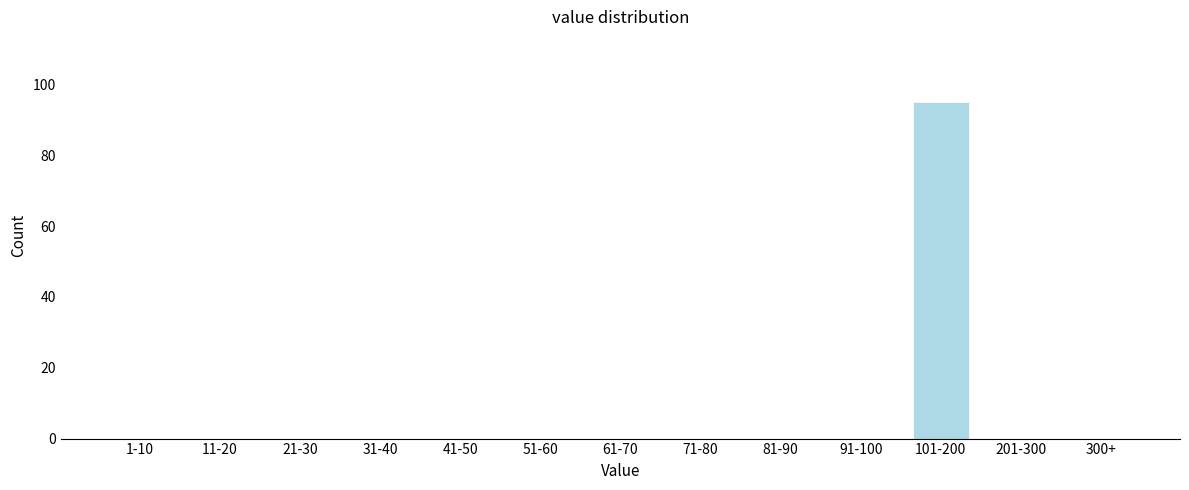

Reading left to right, transcribe all the data shown in this chart.

1-10=0	11-20=0	21-30=0	31-40=0	41-50=0	51-60=0	61-70=0	71-80=0	81-90=0	91-100=0	101-200=95	201-300=0	300+=0